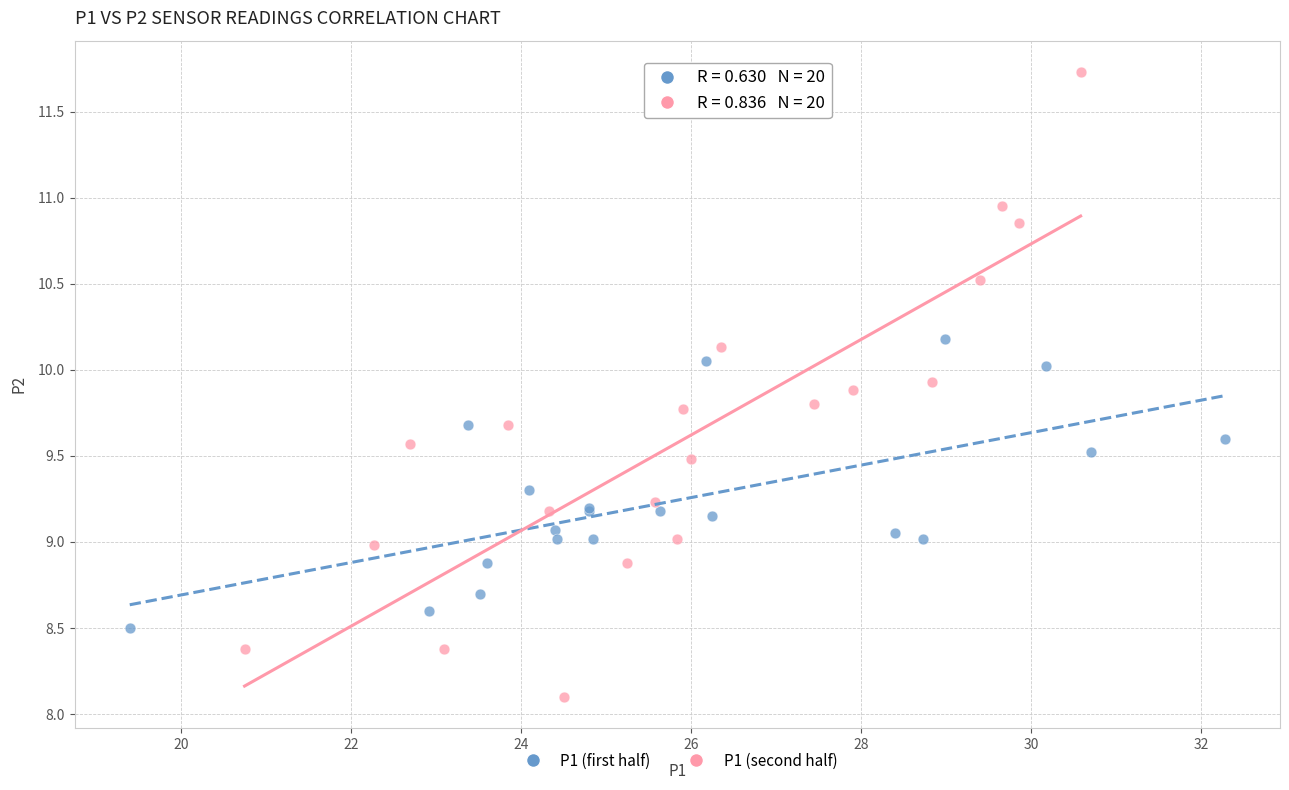

Which series reaches the minimum Y coordinate?

P1 (second half)